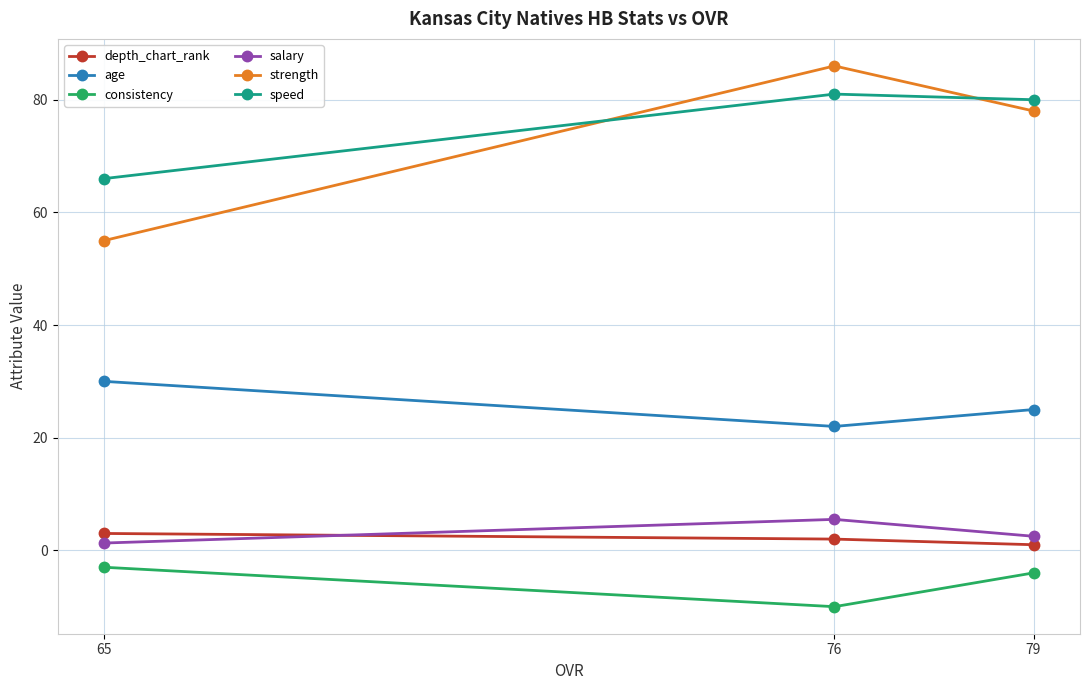

How many categories are shown in the chart?

3